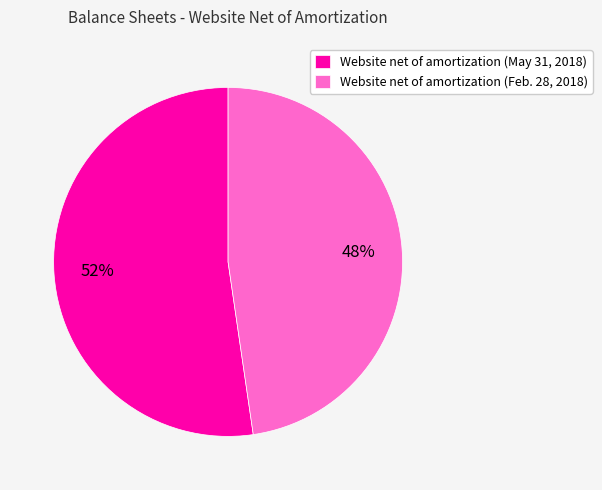

Count the number of slices in the pie.

2